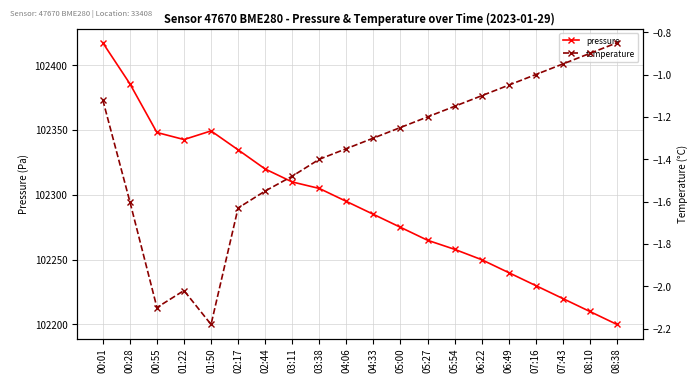

What is the minimum value shown in the chart?

-2.2